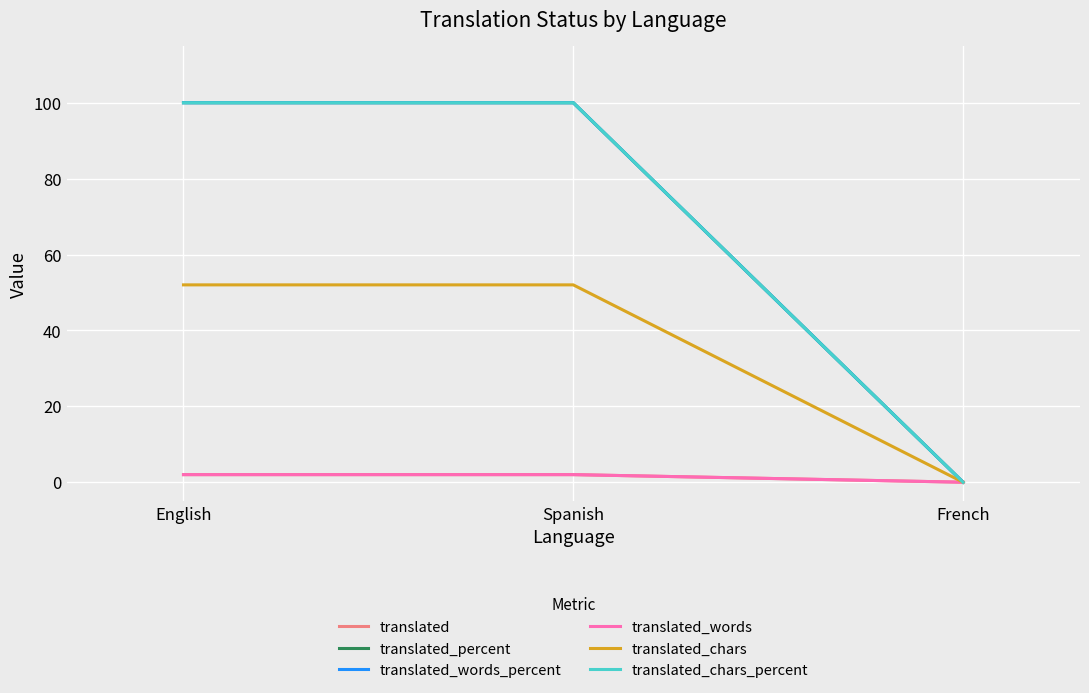

True or false: translated has a value of 0 at French.

True